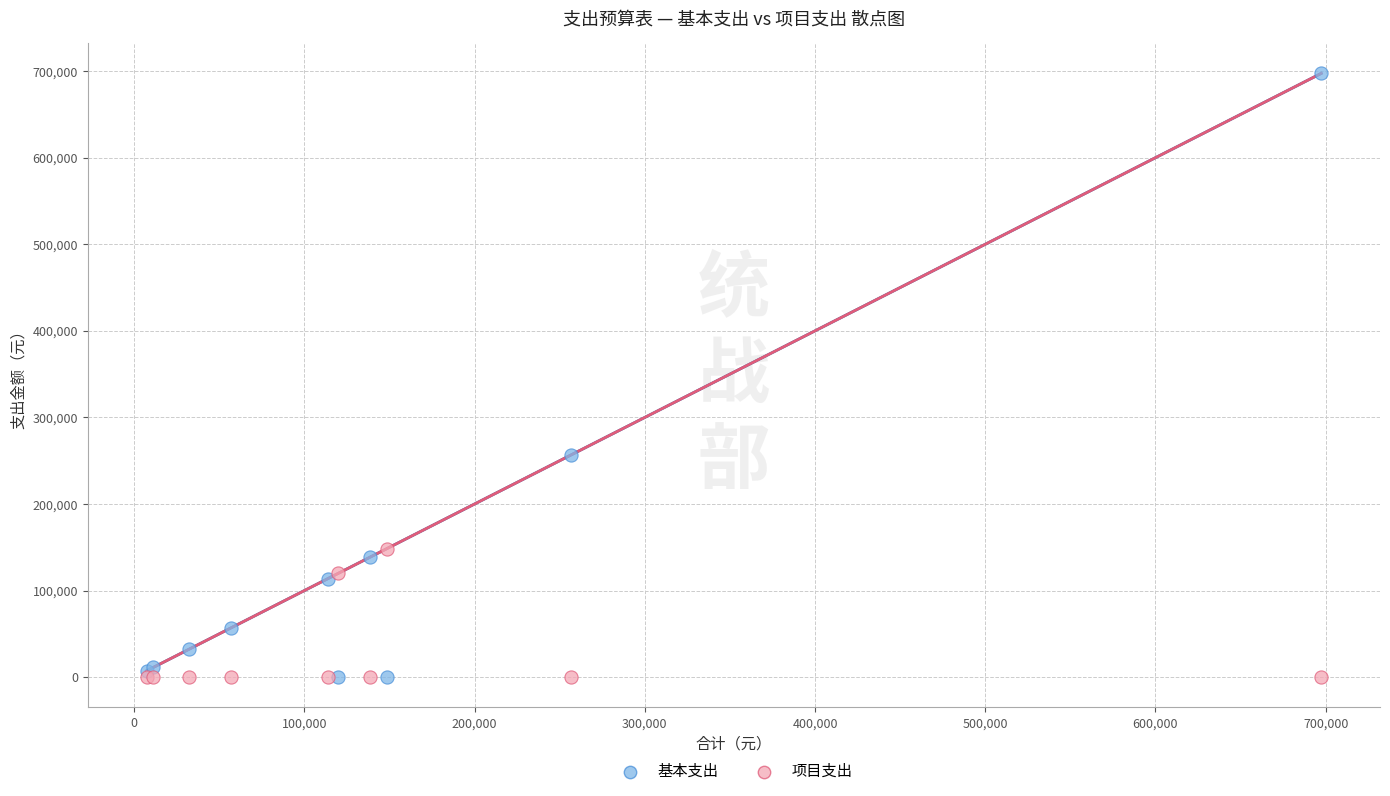

In the 项目支出 series, what Y value is closest to 74200?

120000